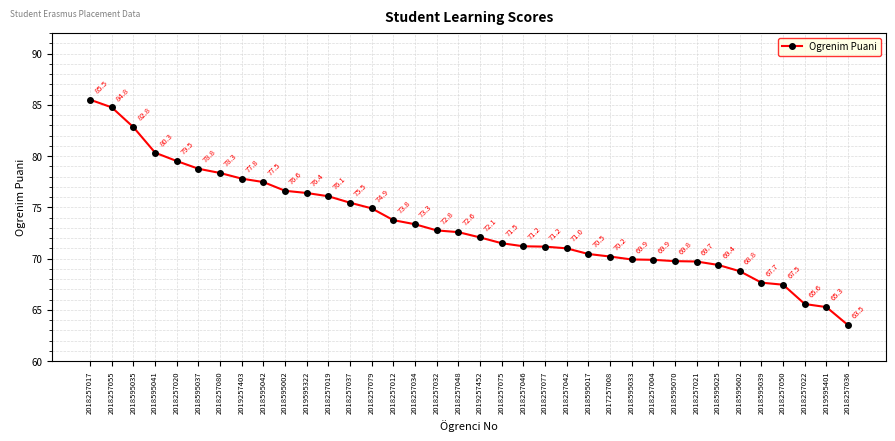

What is the minimum value shown in the chart?

63.5